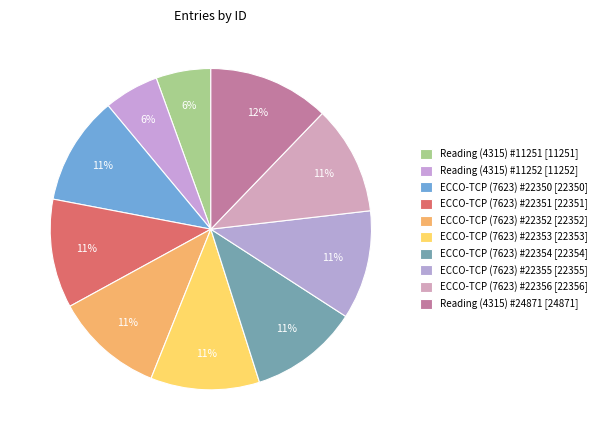

Does ECCO-TCP (7623) #22351 represent more than half of the total?

No